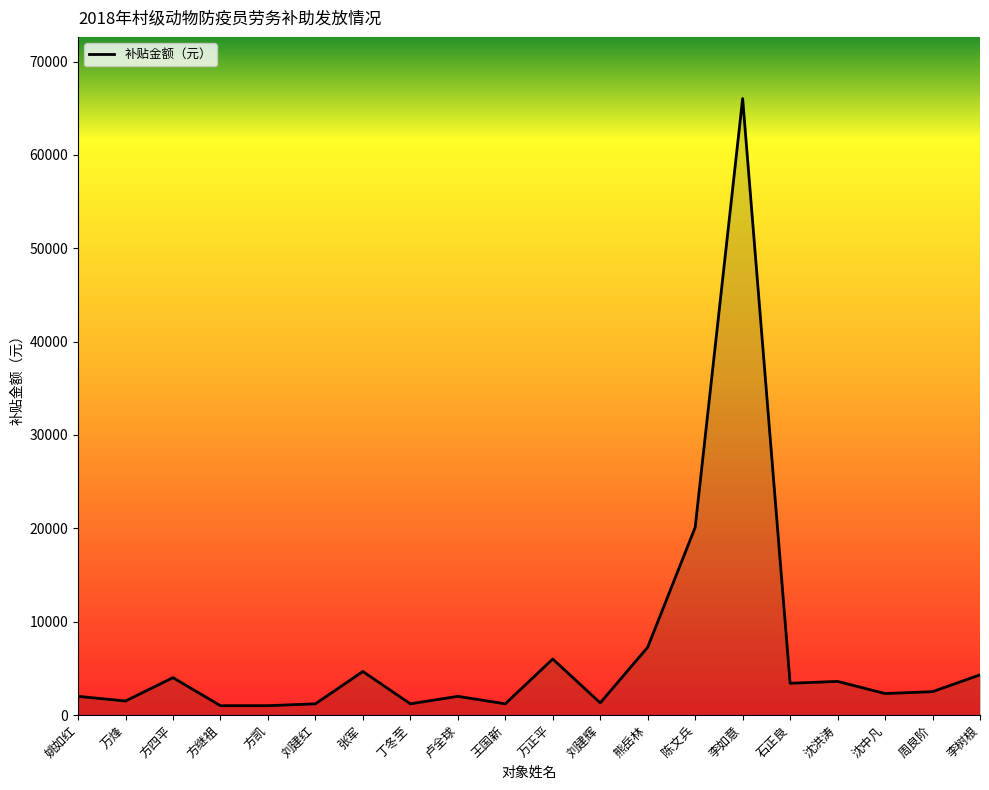

What is the maximum value shown in the chart?

66040